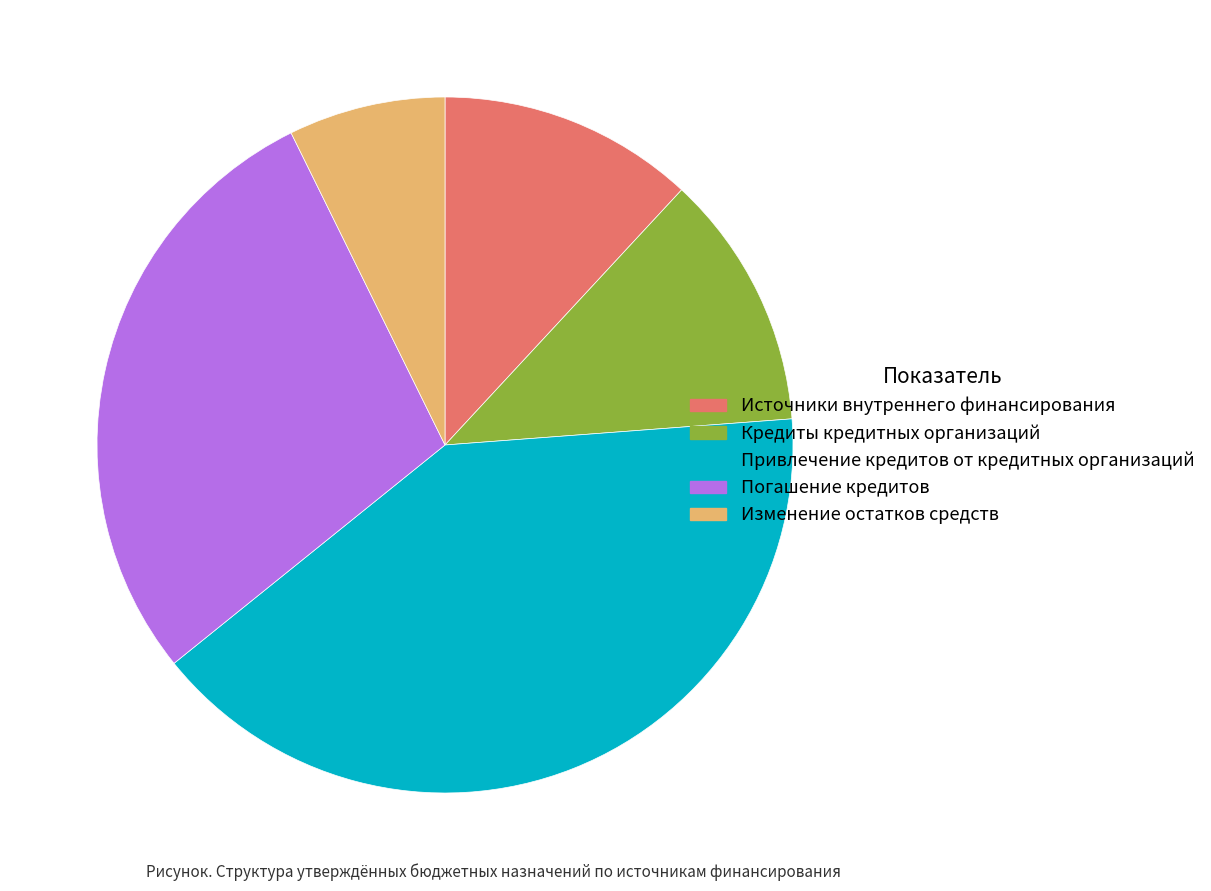

Which slice is the smallest?

Изменение остатков средств